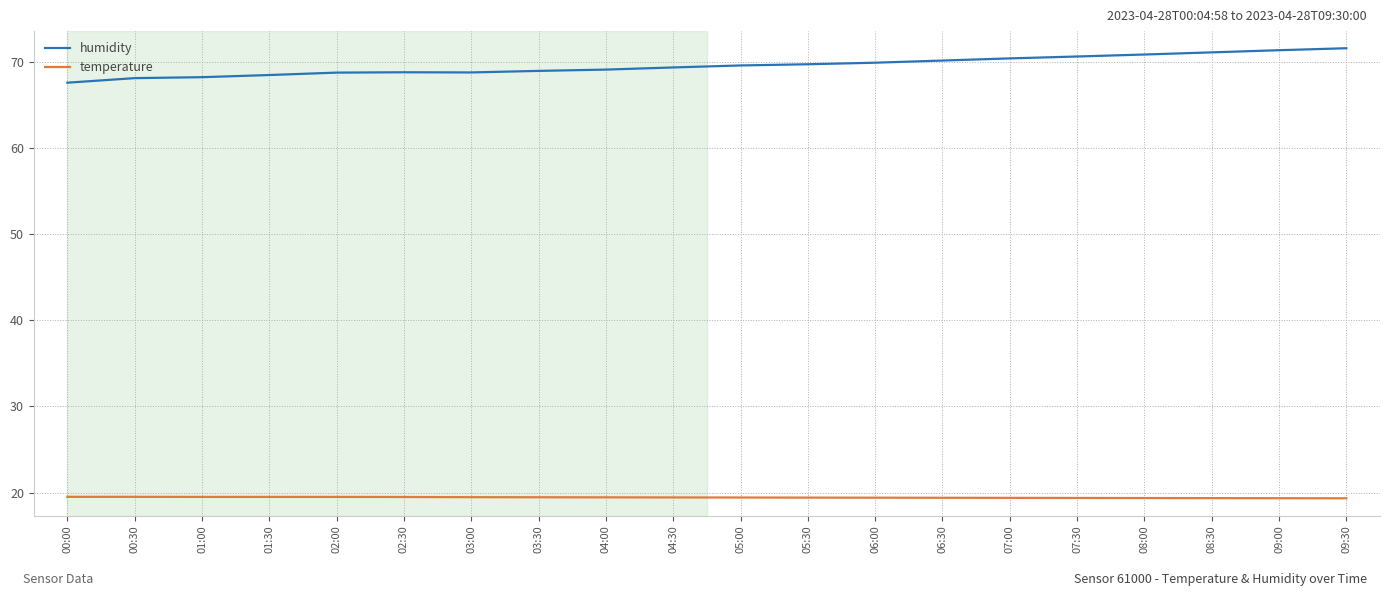

What is the total value across all series at 03:30?

88.4